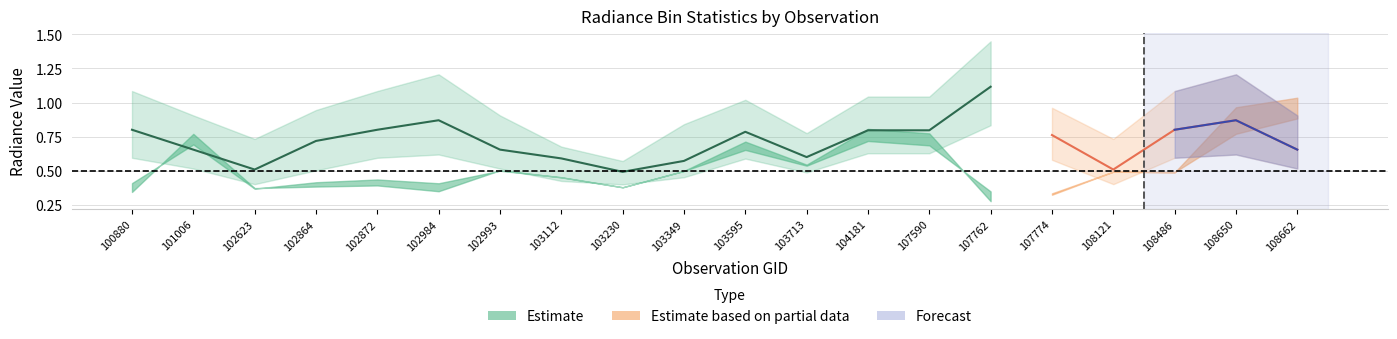

How many interior local peaks does the rade9_bin_3q series have?

4